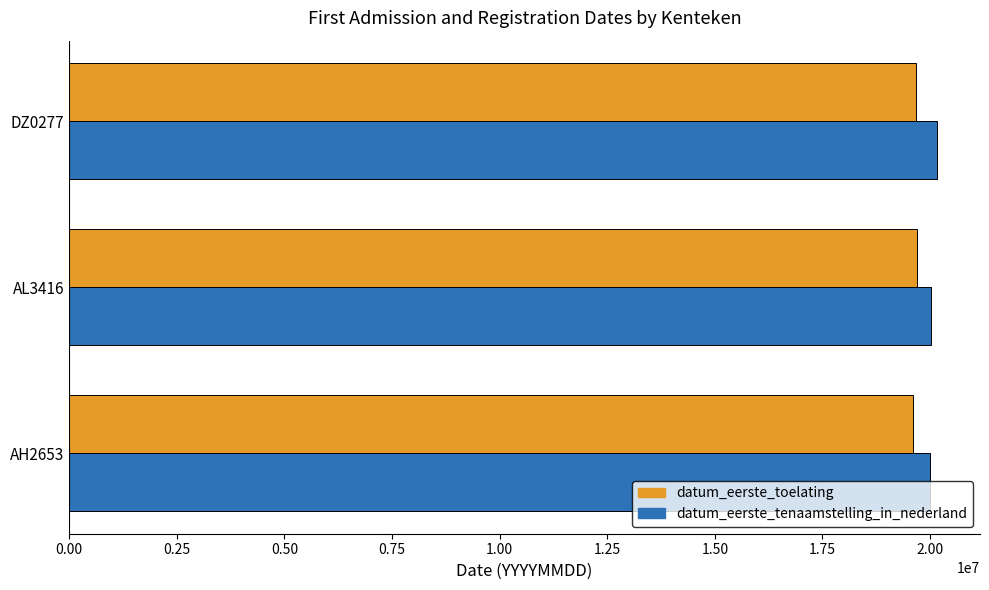

What is the average value of the datum_eerste_tenaamstelling_in_nederland series?

20057522